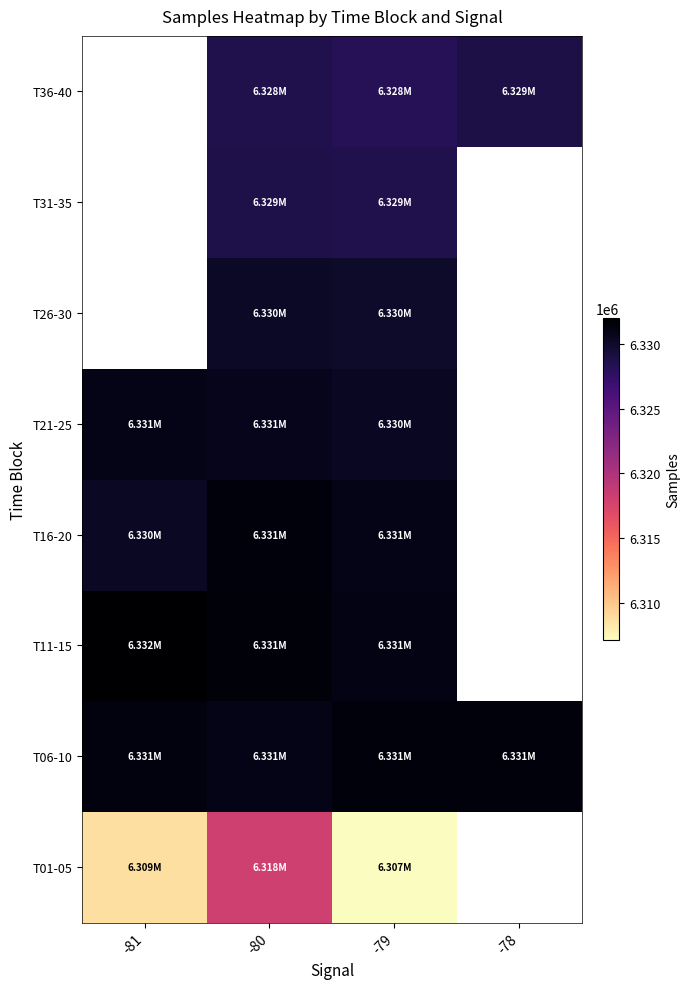

Which category has the lowest value across all series?

-79